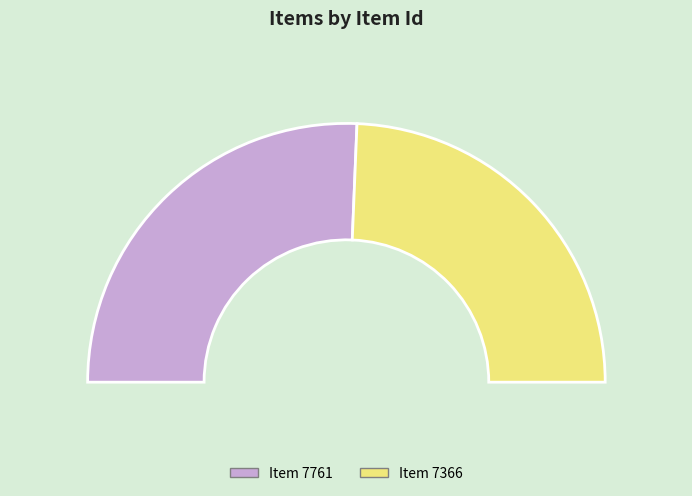

Which category has the smallest portion of the pie?

Item 7366